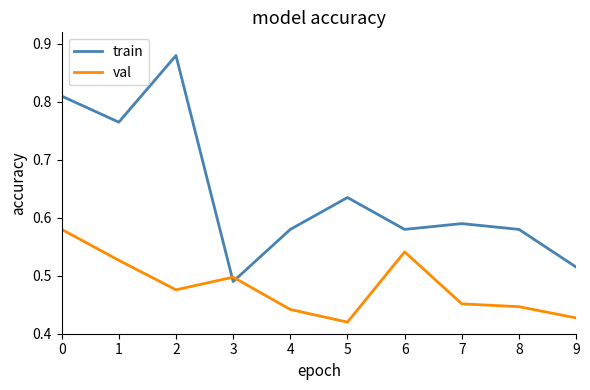

After their last crossing, which series has the higher values: val or train?

train